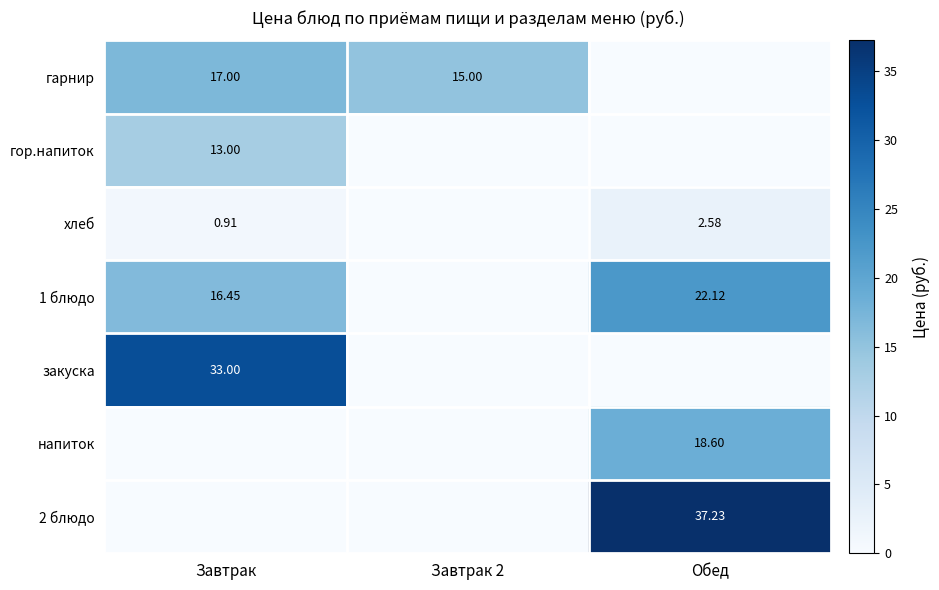

How many distinct data groups are displayed?

7